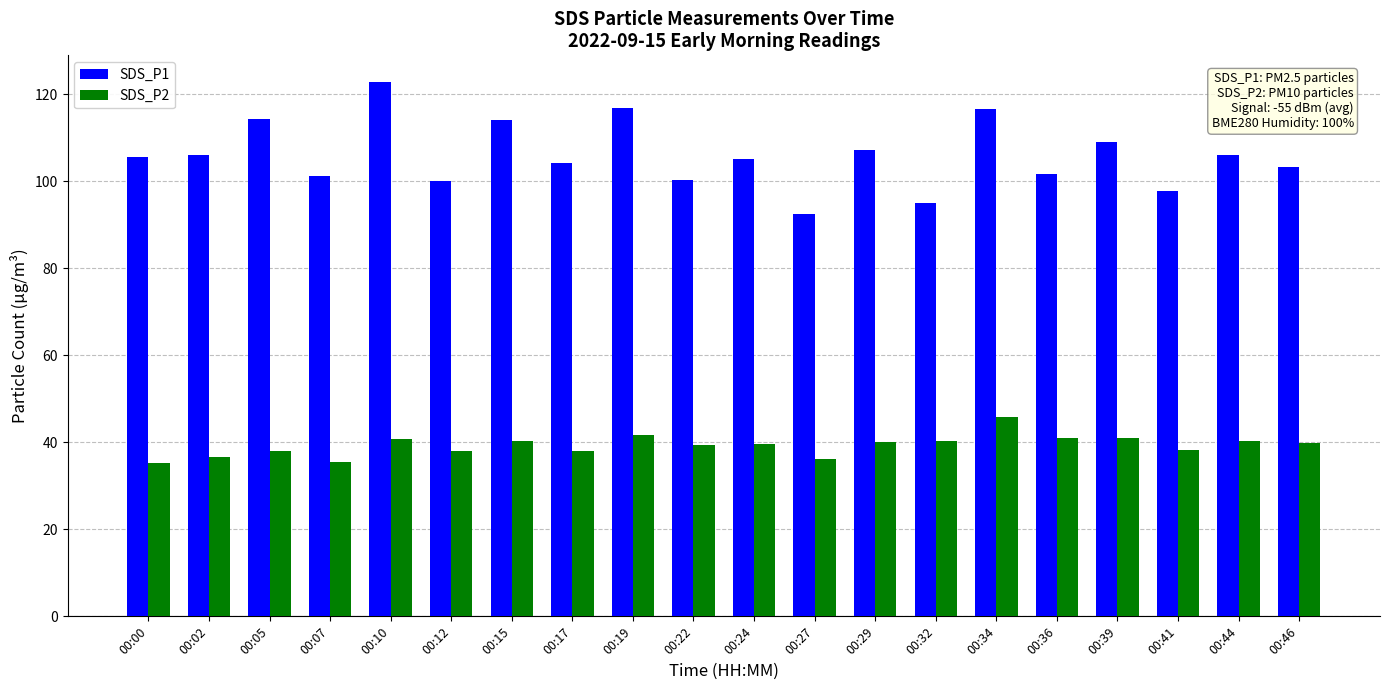

What value does the SDS_P2 series have at 00:44?

40.3